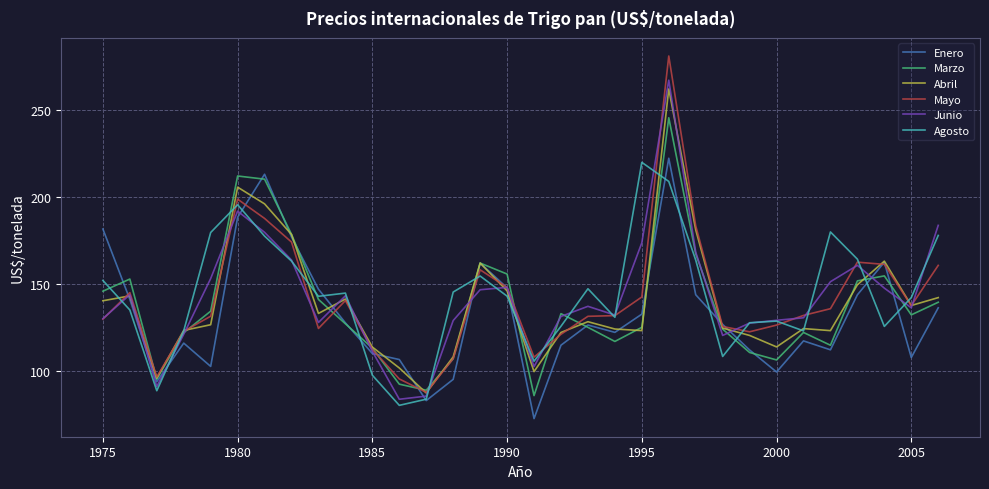

What is the minimum value shown in the chart?

72.5